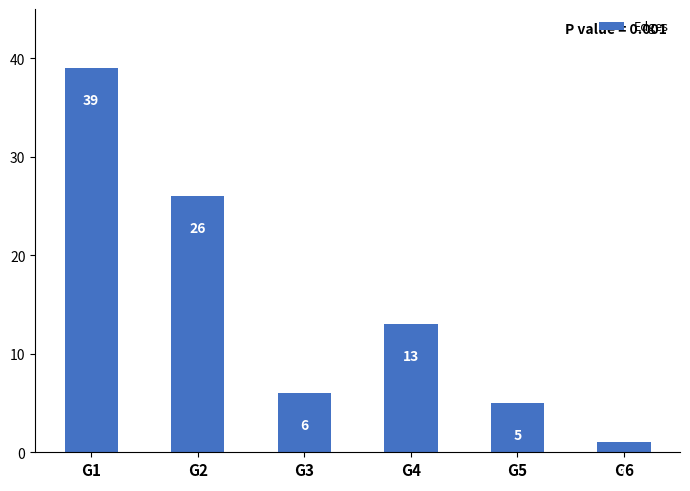

What is the sum of the values at G1 and G3?

45